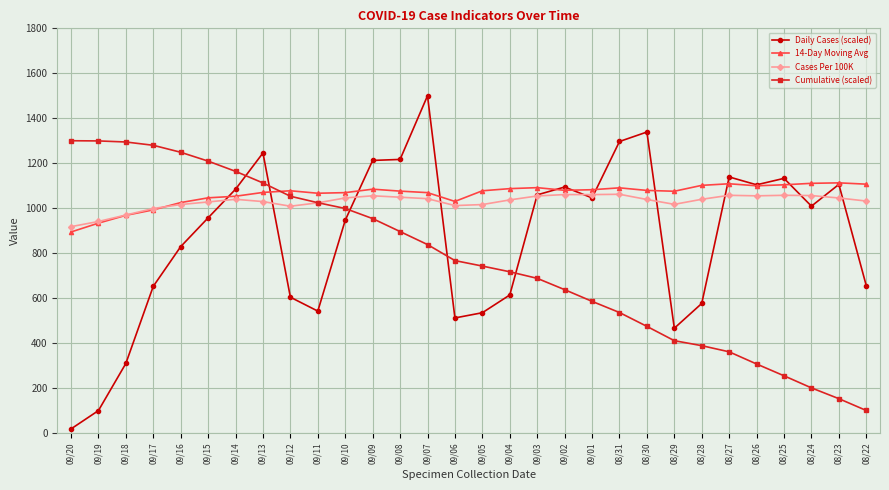

Which series has the largest range (max minus min)?

Daily Cases (scaled)